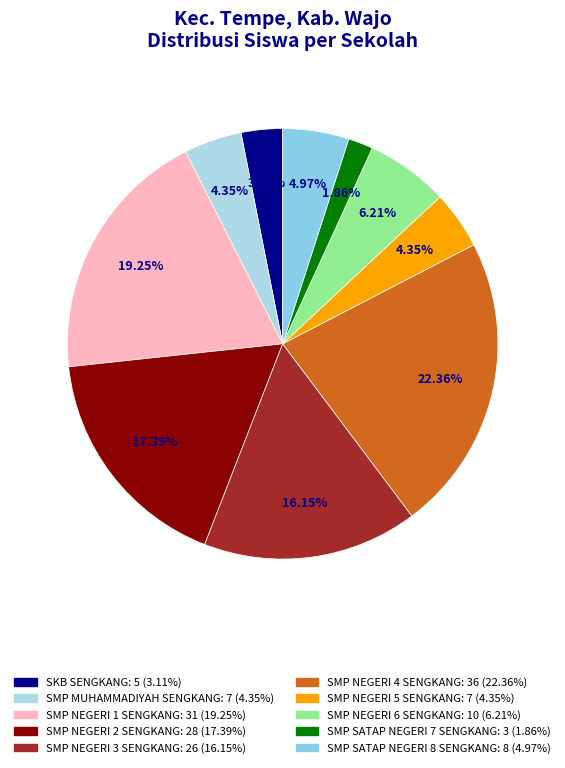

Which slice is the largest?

SMP NEGERI 4 SENGKANG